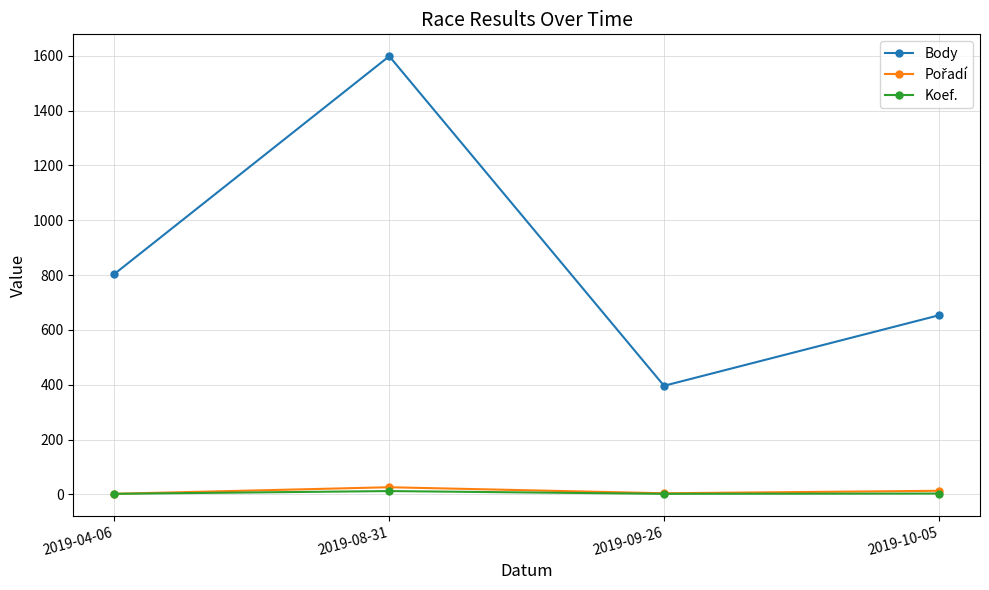

List the labels in order of Body value, largest first.

2019-08-31, 2019-04-06, 2019-10-05, 2019-09-26